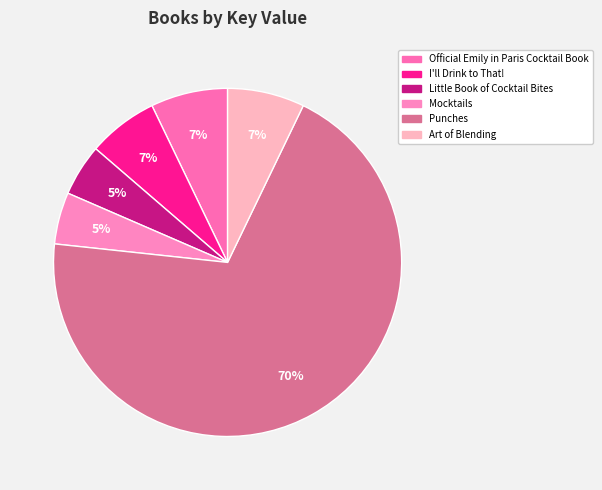

How much of the chart is everything except Art of Blending?

92.8%